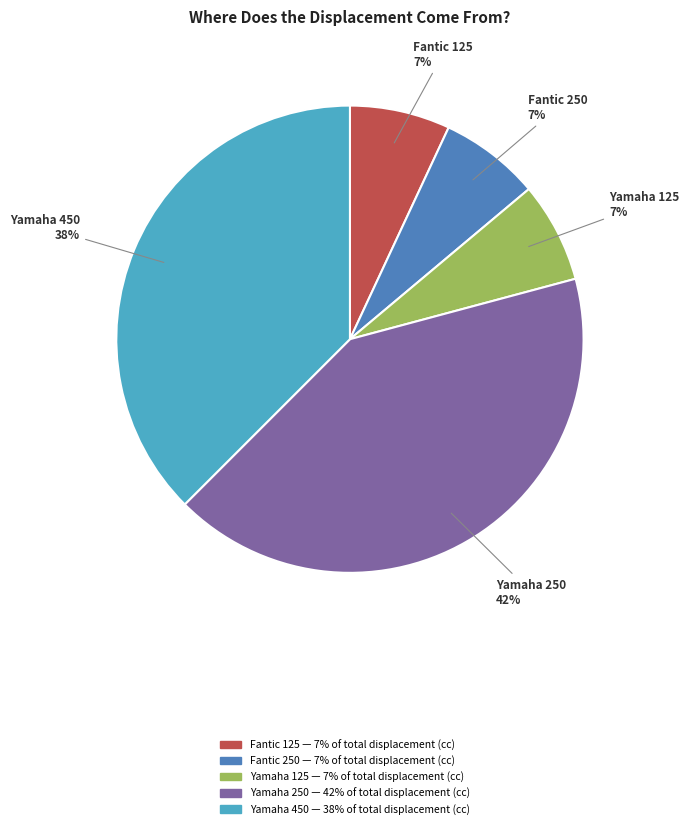

Combined, do Fantic 125 and Yamaha 125 account for over 50%?

No